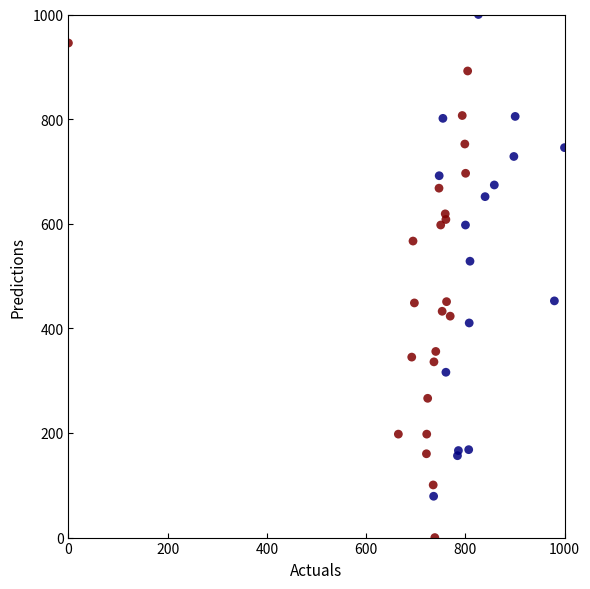

What Y value in the scatter plot is closest to 500?

528.3